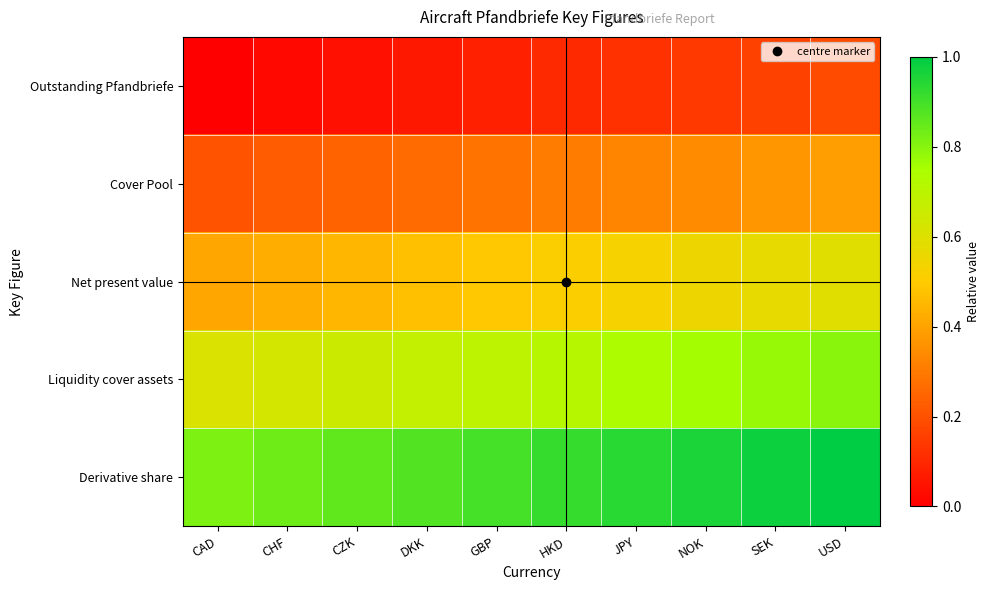

What is the spread (max minus min) of values at GBP?

0.8